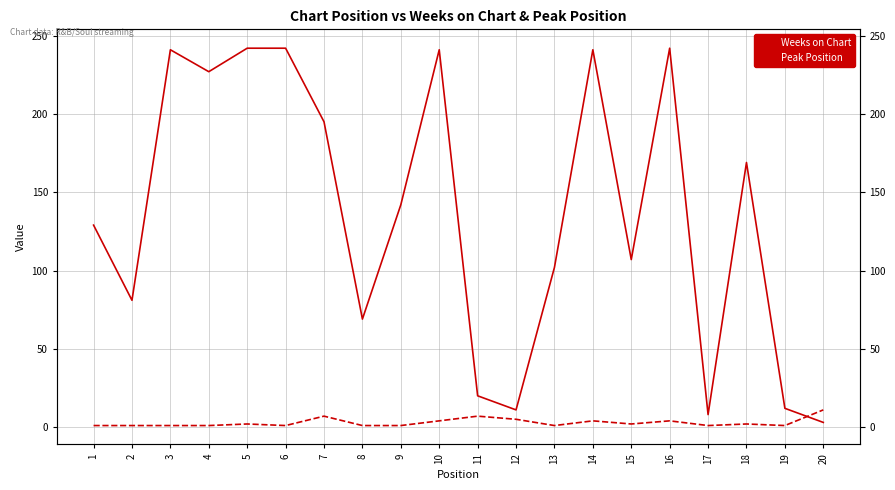

Reading right to left, list all the values displayed in this chart.

Weeks on Chart: 3	12	169	8	242	107	241	102	11	20	241	142	69	195	242	242	227	241	81	129
Peak Position: 11	1	2	1	4	2	4	1	5	7	4	1	1	7	1	2	1	1	1	1